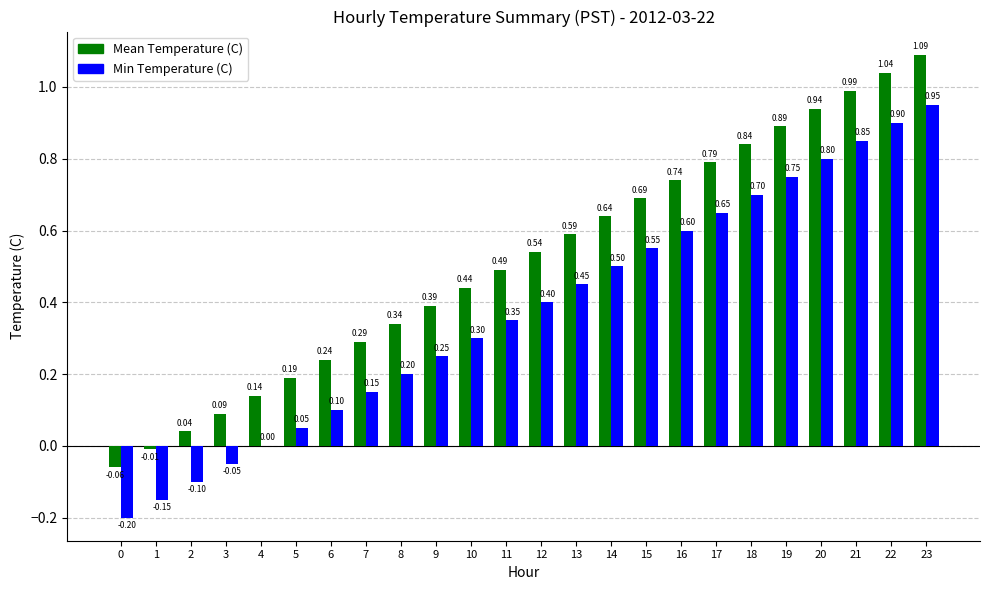

At which category is the sum across all series the highest?

23